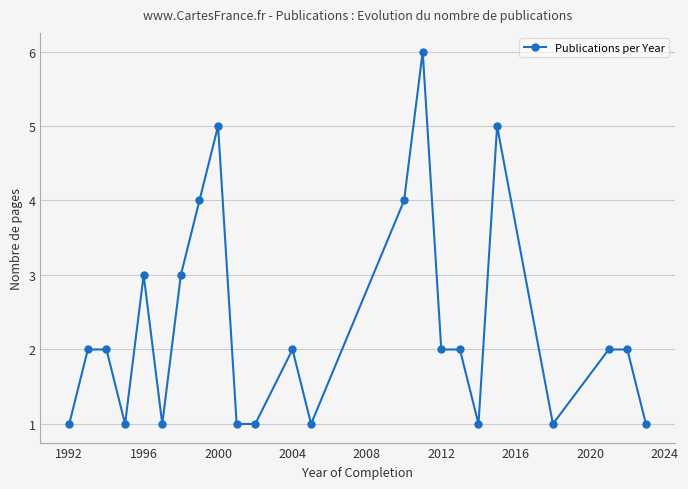

Reading left to right, what are all the values shown in this chart?

1	2	2	1	3	1	3	4	5	1	1	2	1	4	6	2	2	1	5	1	2	2	1